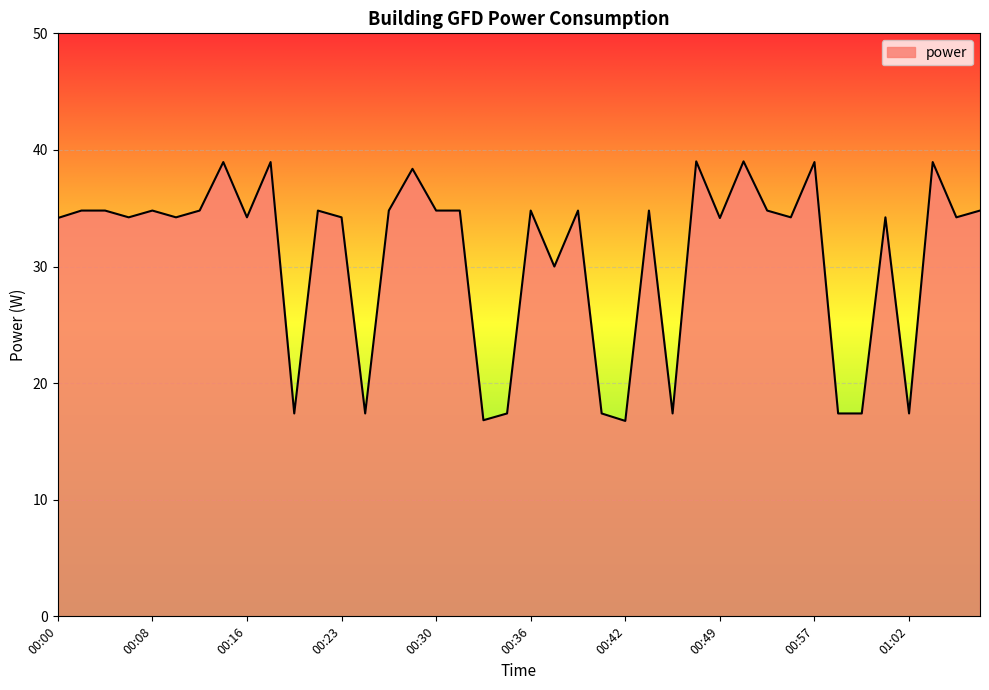

What is the difference between the maximum and minimum values?

22.3